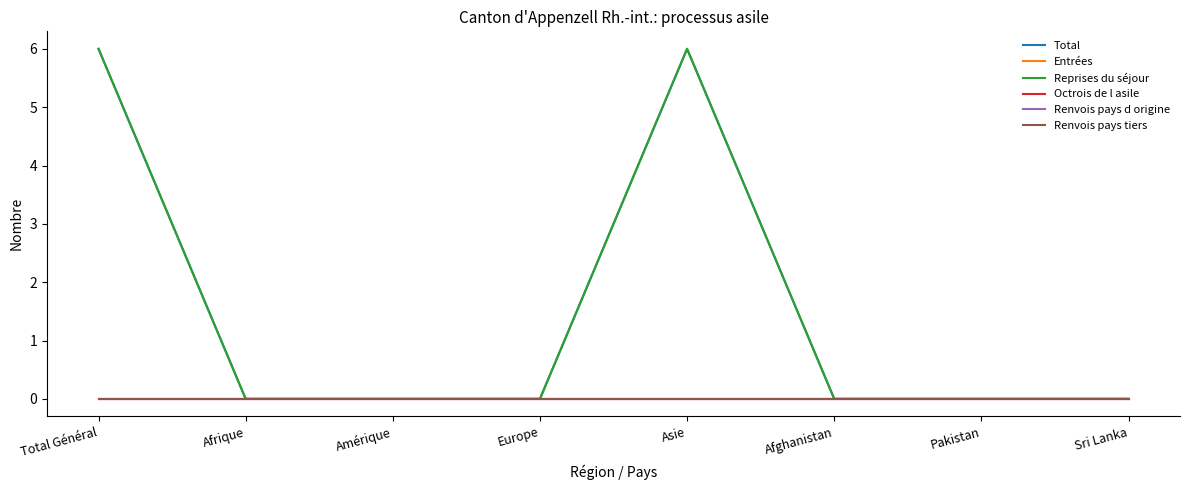

Is this an area chart (filled region under the line)?

No